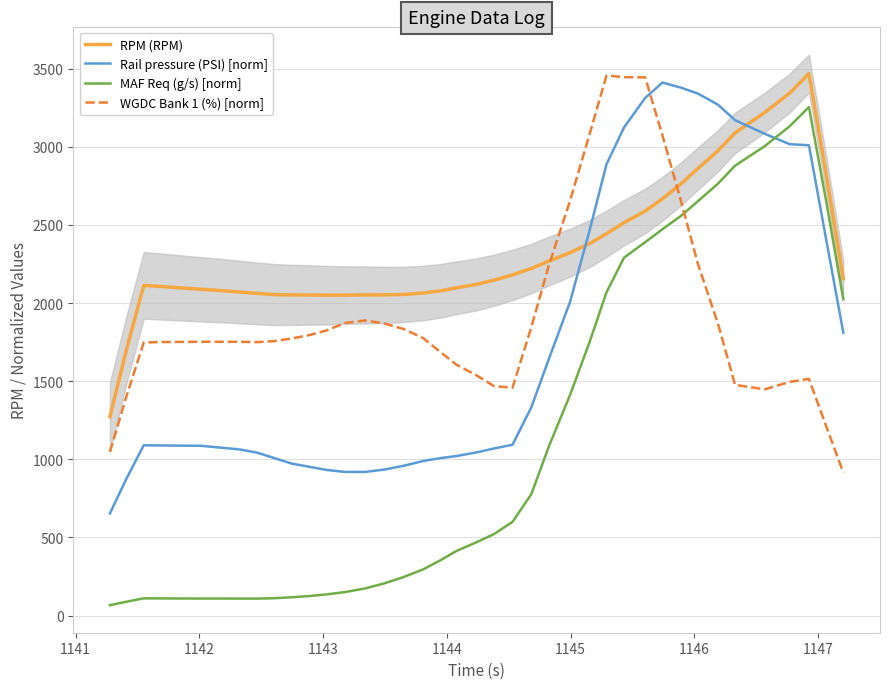

After their last crossing, which series has the higher values: Rail pressure (PSI) [norm] or RPM (RPM)?

RPM (RPM)